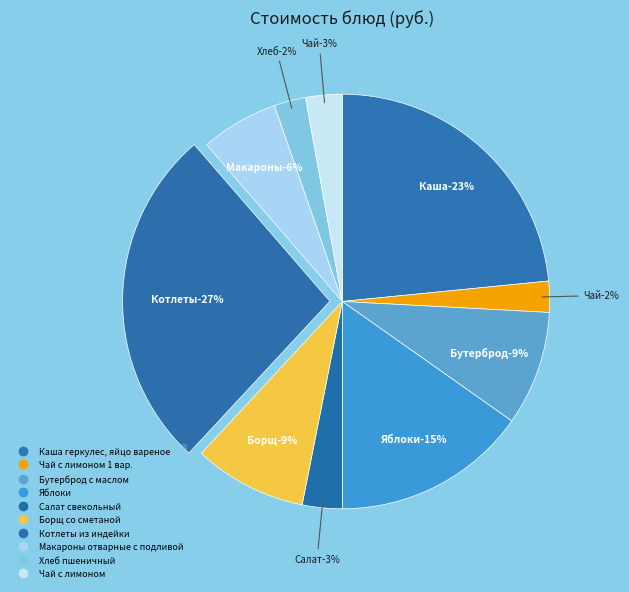

The Яблоки slice represents 15% of the pie. True or false?

True